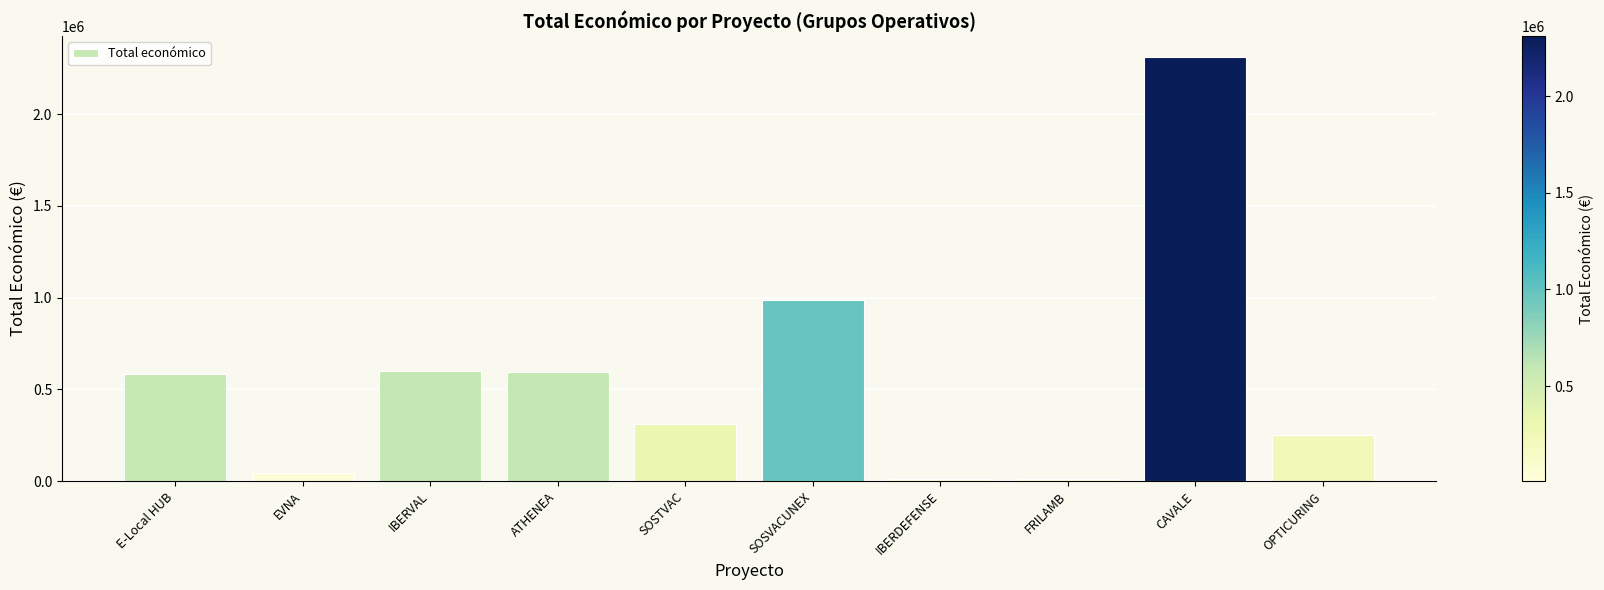

At which label is the value closest to 1159713?

SOSVACUNEX